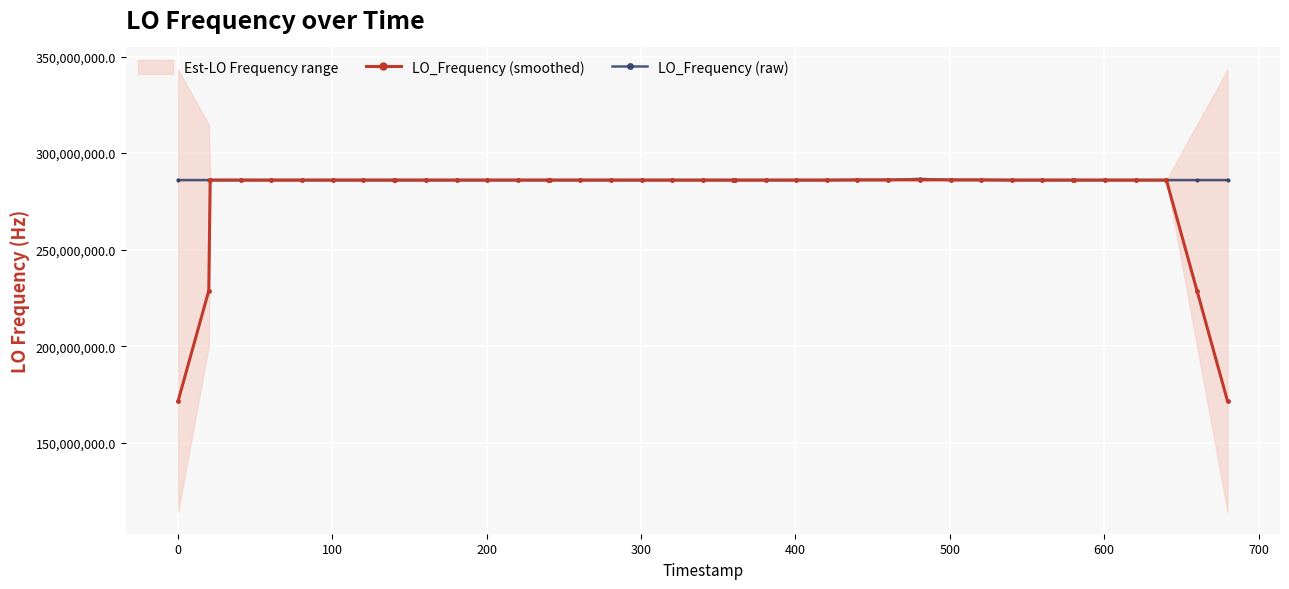

What is the value of the LO_Frequency (raw) point at the 27th from the left?

286046995.0